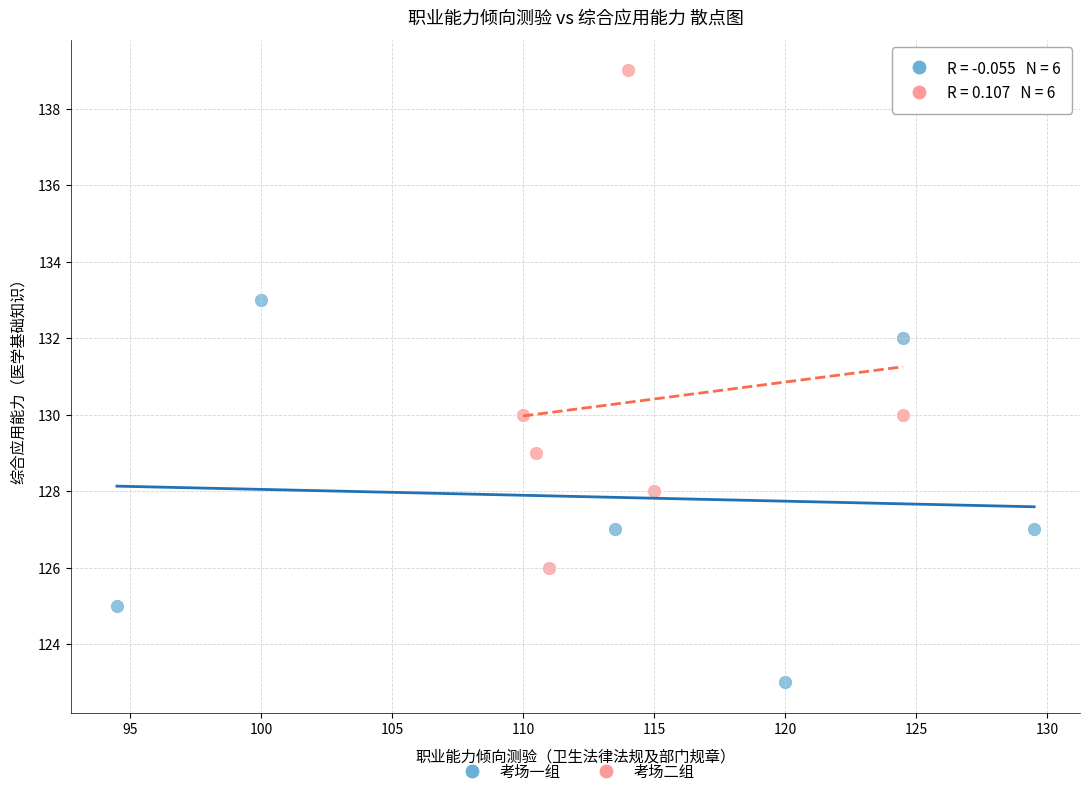

Which series contains the lowest Y value?

考场一组